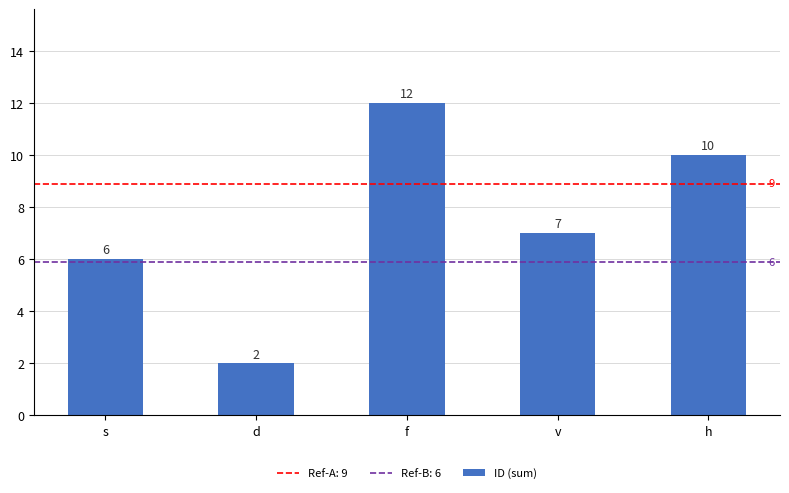

Between h and s, which is larger?

h